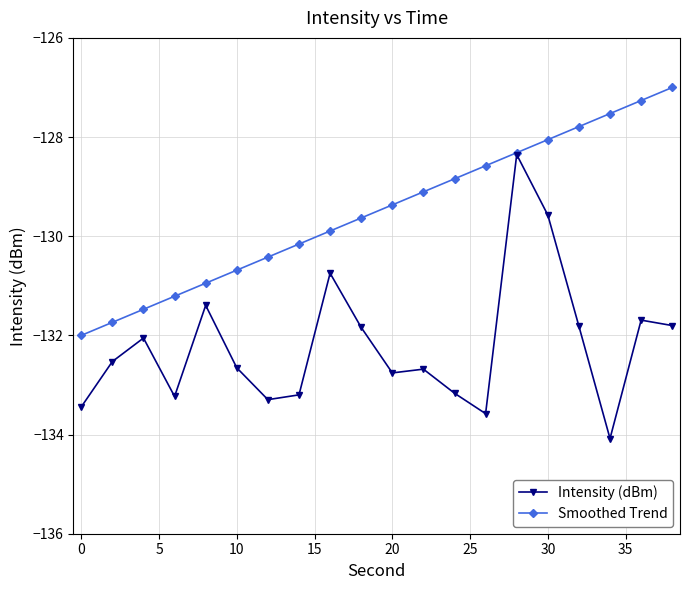

Which series has the largest total across all categories?

Smoothed Trend